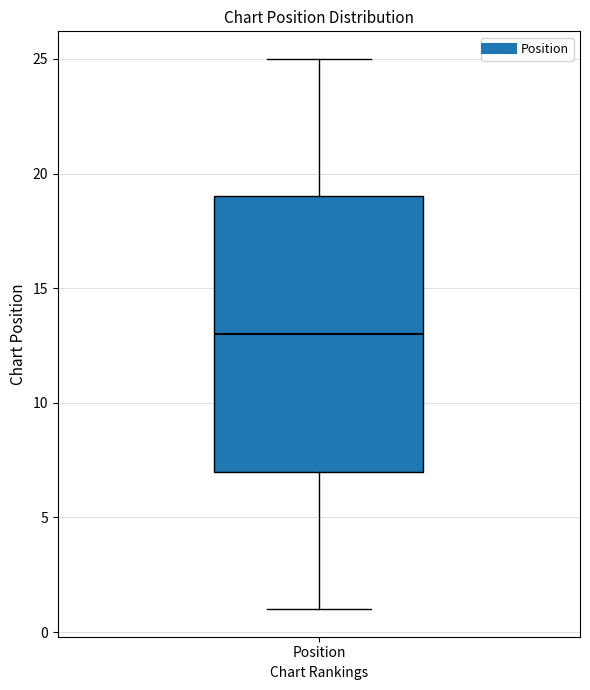

Transcribe this box plot: give where the median line is, the range the box spans, and where the two whiskers end, as read against the y-axis. The values are not printed on the chart, so give them approximately, as read against the axis.

median 13, box 7 to 19, whiskers 1 to 25